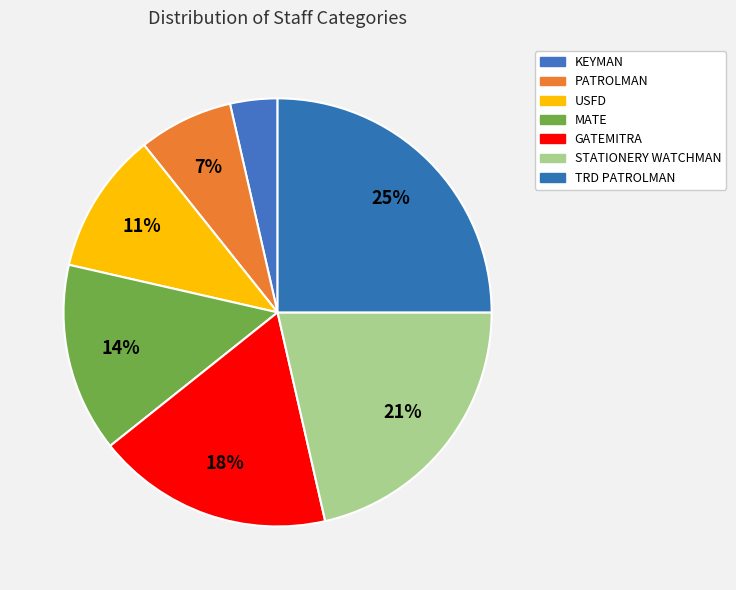

Is it true that KEYMAN is 1% of the pie?

False